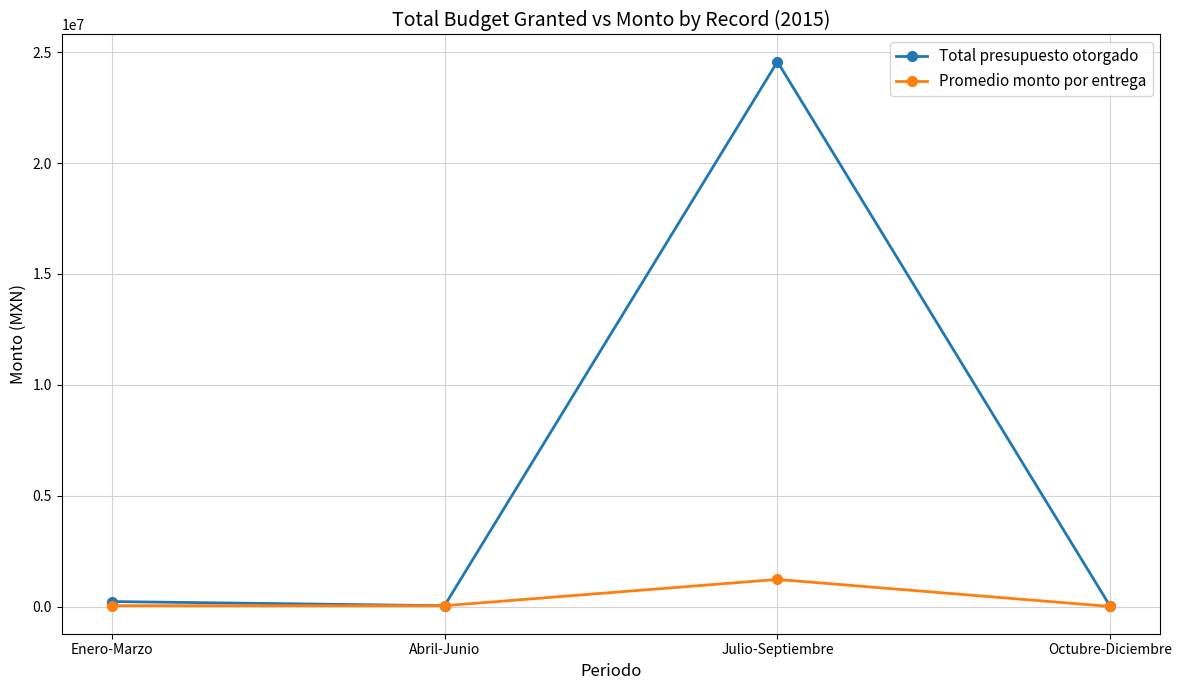

How many lines are shown in the chart?

2